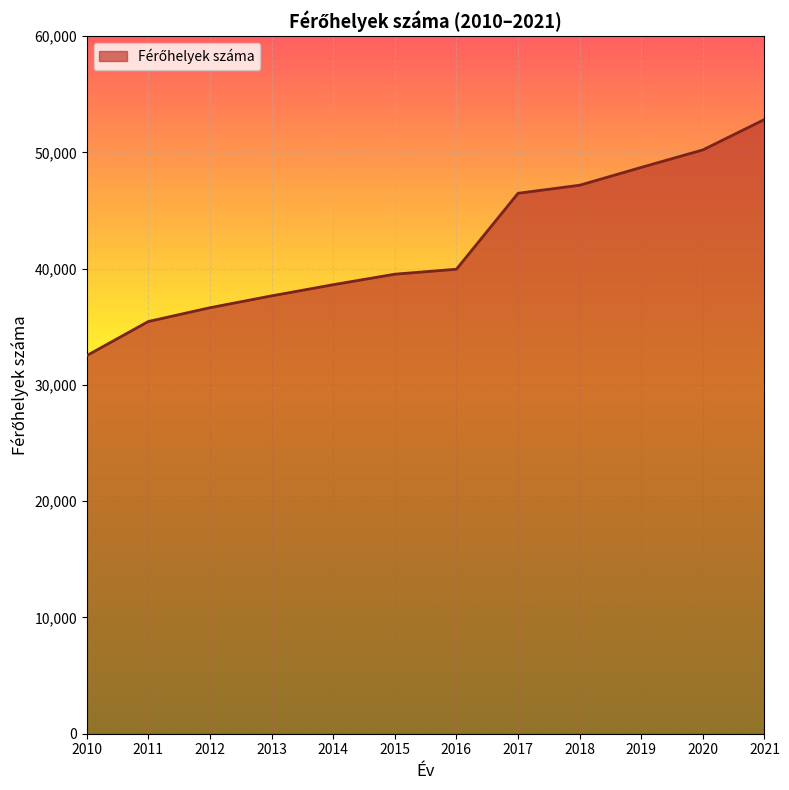

What is the greatest value displayed?

52822